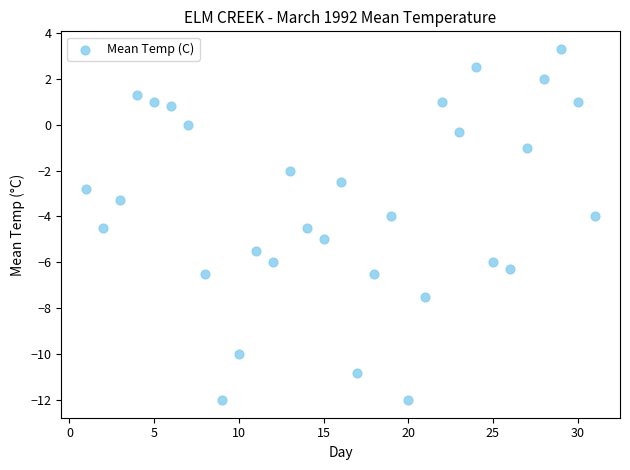

What is the range of Y values (max minus min)?

15.3